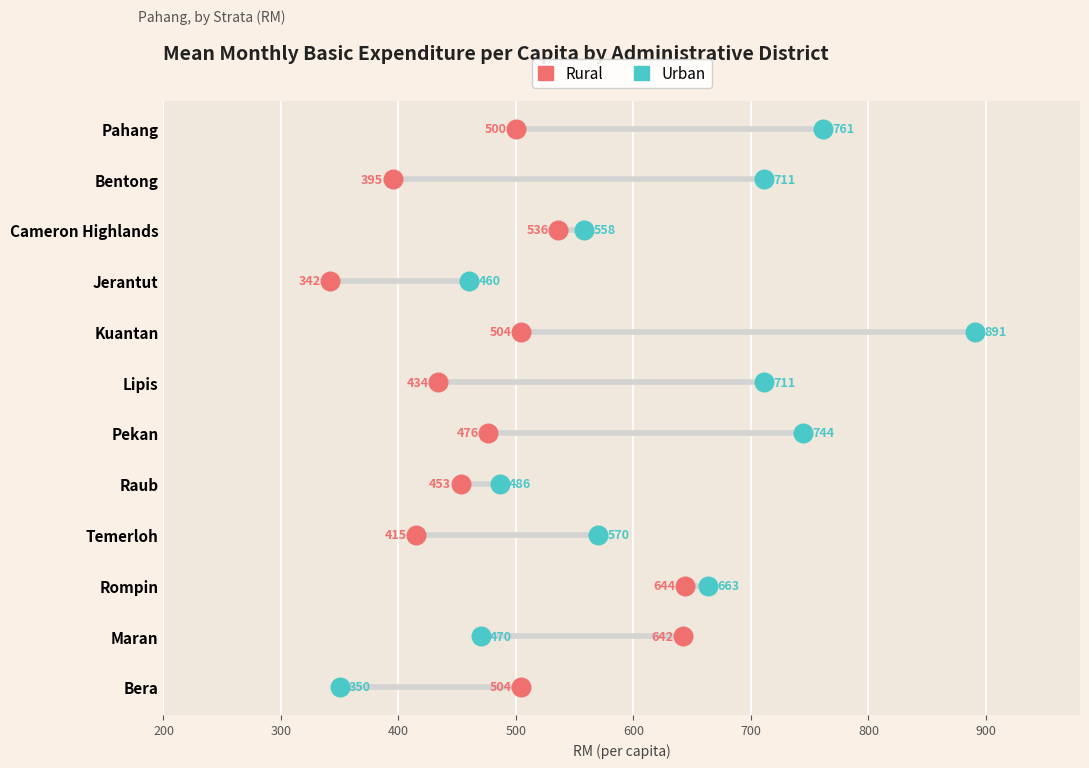

What are all the series names shown in the legend?

Rural, Urban